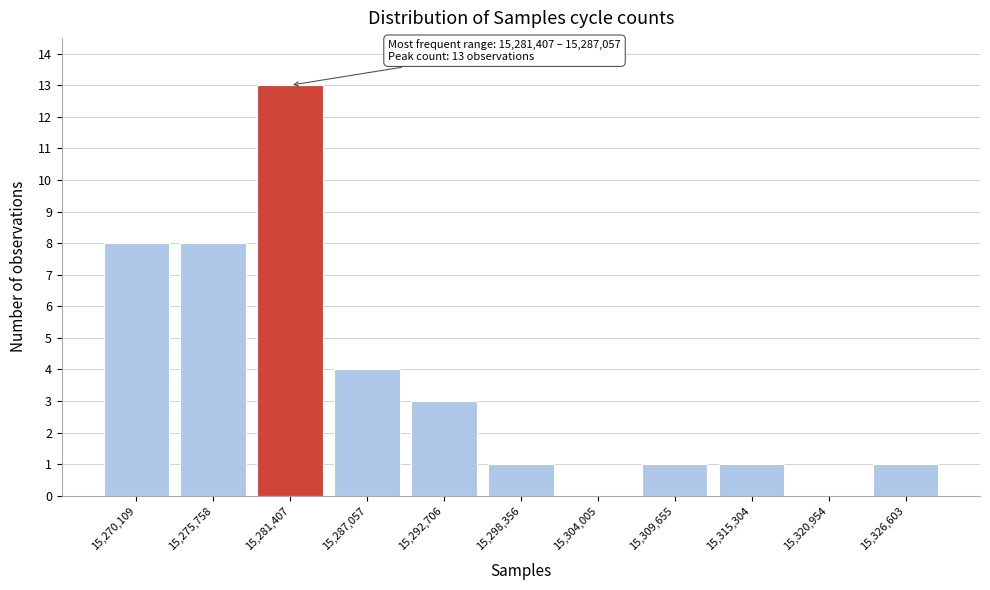

Reading left to right, what are all the values shown in this chart?

15,270,109=8	15,275,758=8	15,281,407=13	15,287,057=4	15,292,706=3	15,298,356=1	15,304,005=0	15,309,655=1	15,315,304=1	15,320,954=0	15,326,603=1